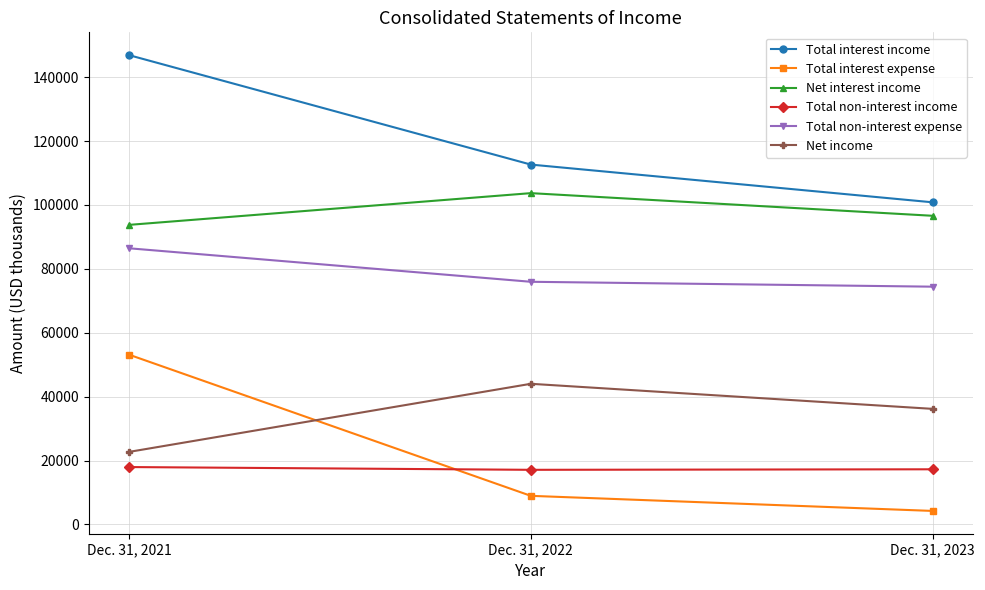

What is the spread (max minus min) of values at Dec. 31, 2021?

128944